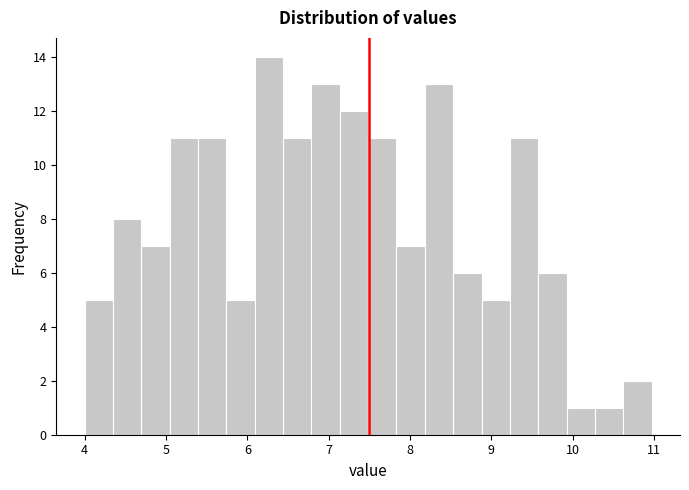

Read against the x-axis, roughly where is the centre of the tallest bar?

6.3